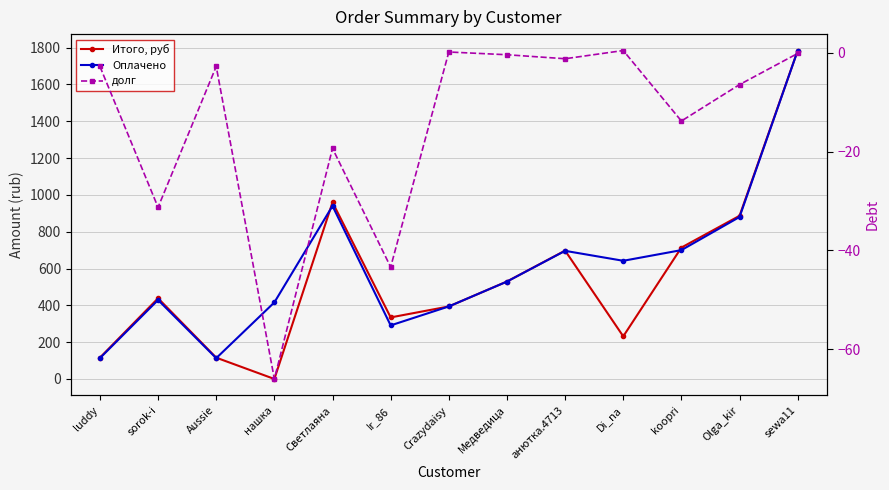

How many values in the Оплачено series exceed 529?

6